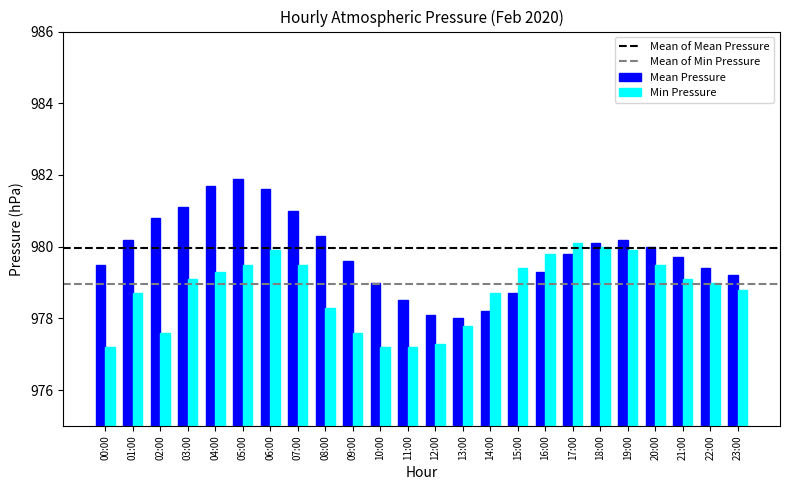

Between 05:00 and 15:00, which series saw the biggest shift?

Mean Pressure